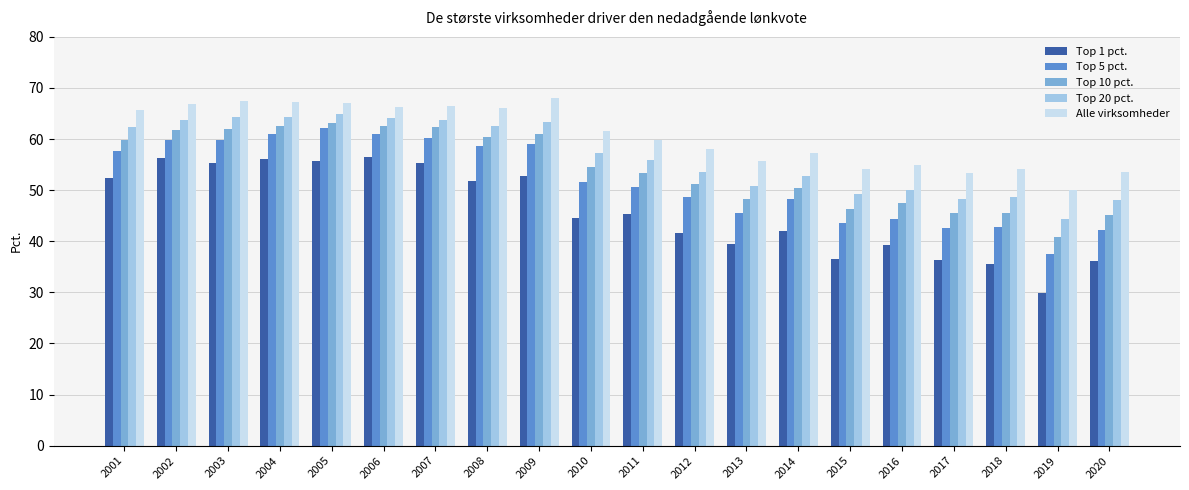

At which label is Top 20 pct. closest to 54?

2012